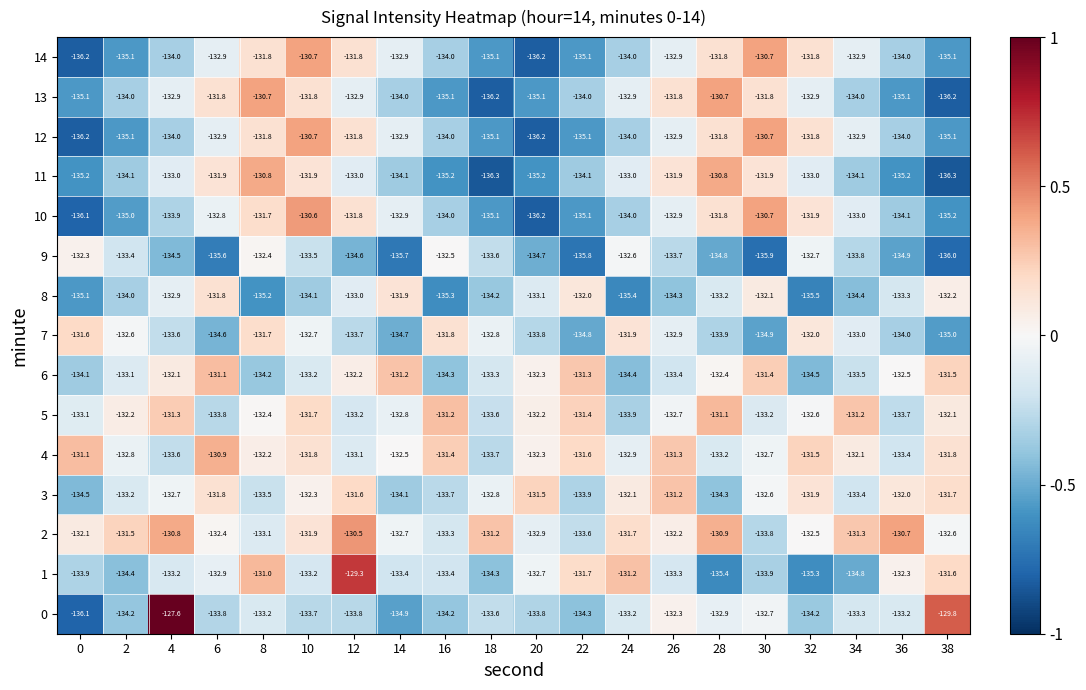

What is the difference between the second highest and minimum values in the 5 series?

2.7